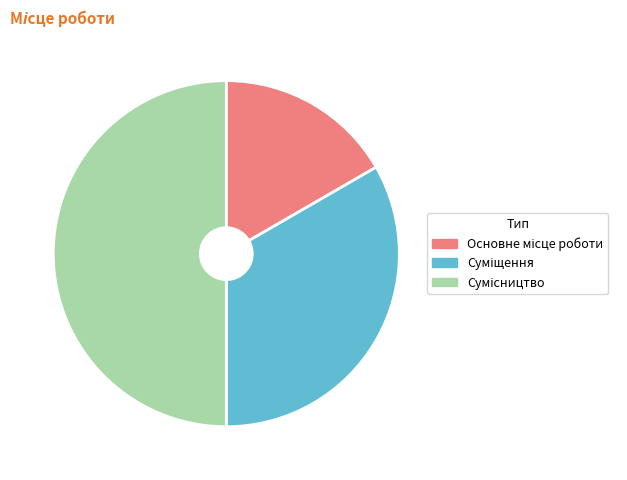

Count the number of slices in the pie.

3